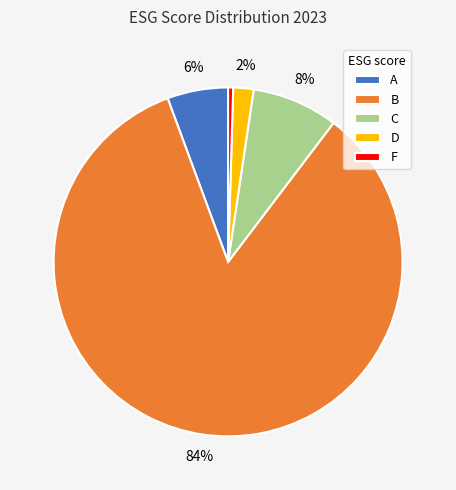

Which category has the biggest portion of the pie?

B